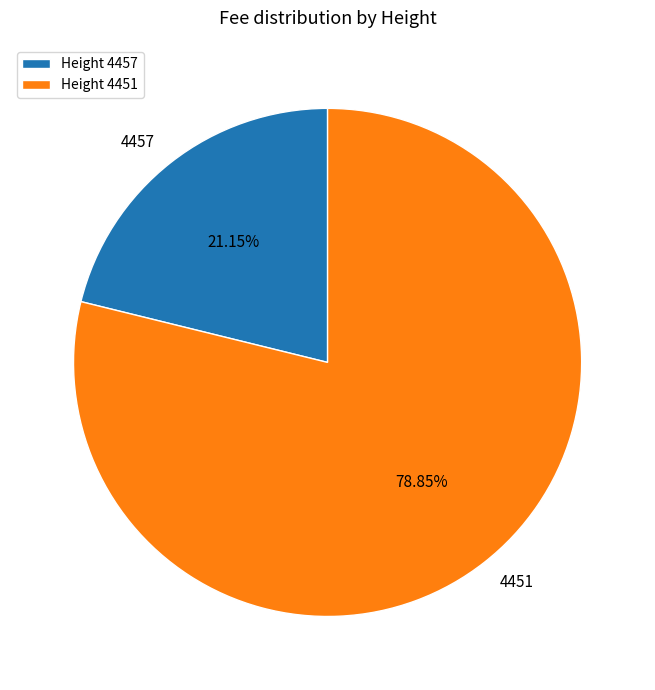

Is the sum of 4457 and 4451 greater than half?

Yes